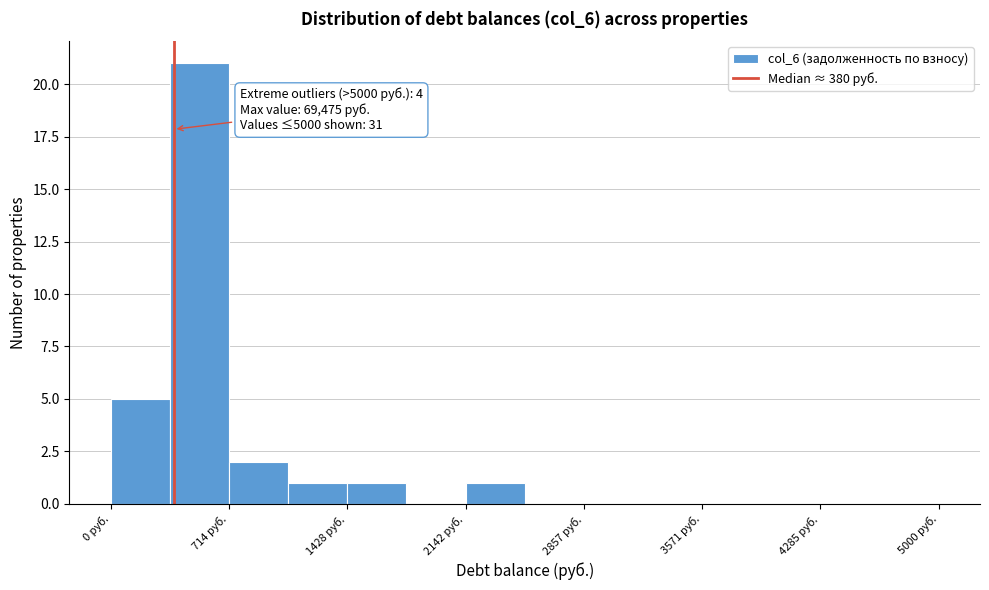

Around what value on the x-axis is the tallest bar? Give the approximate position of its centre, as read against the axis.

500